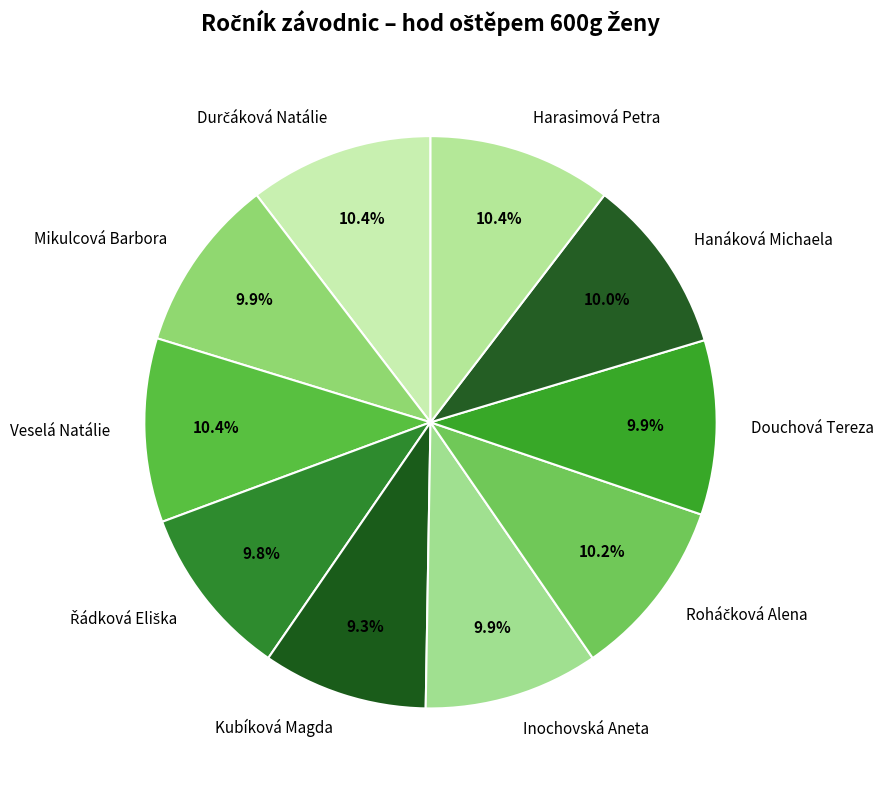

Approximately how many times larger is the value at Inochovská Aneta compared to Kubíková Magda?

1.1